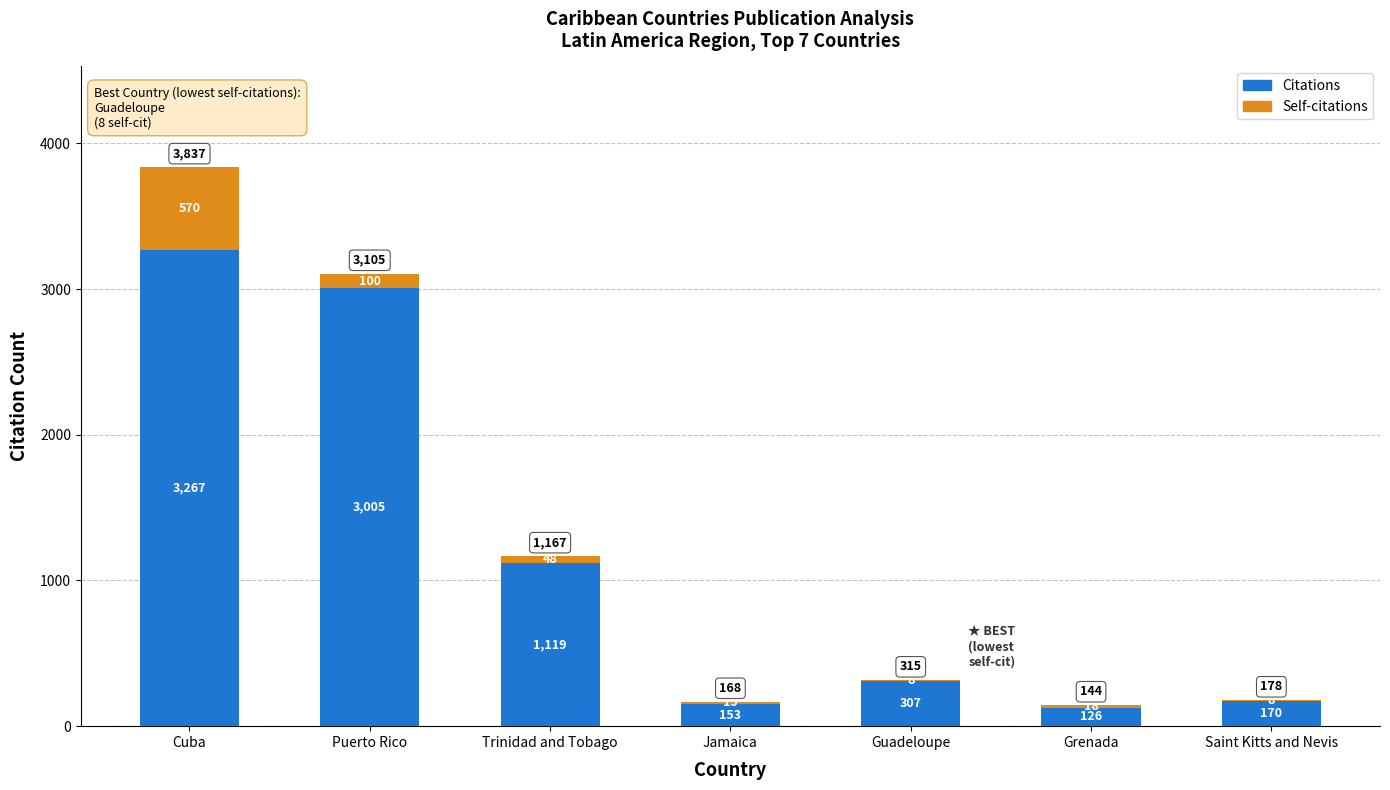

True or false: Citations has a value of 1119 at Trinidad and Tobago.

True